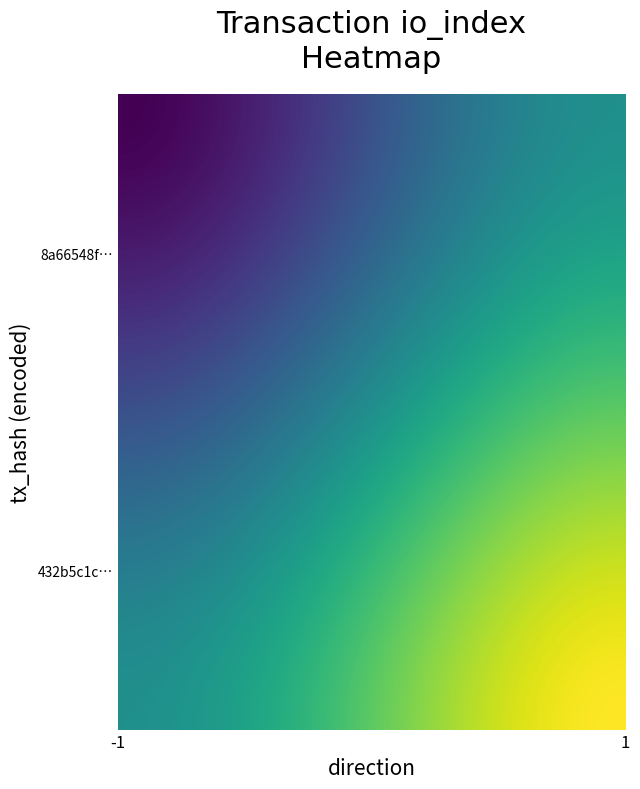

Count the number of data series in this chart.

2